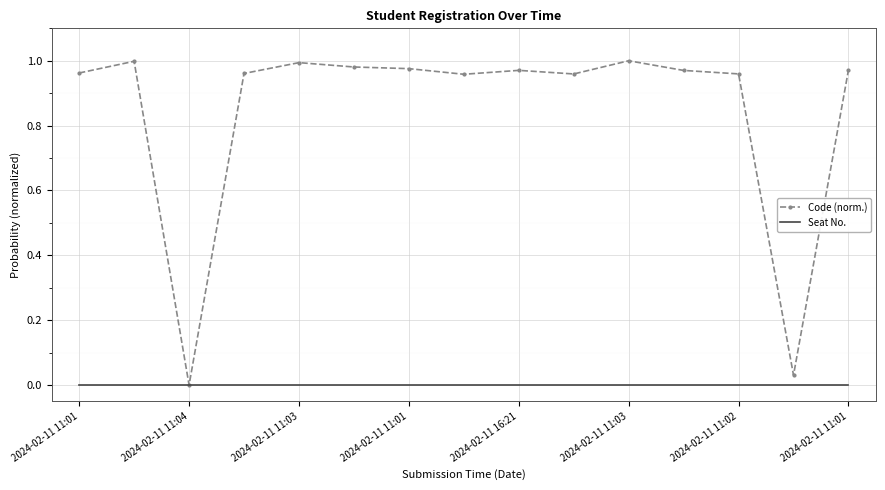

Which series has the largest range (max minus min)?

Code (norm.)